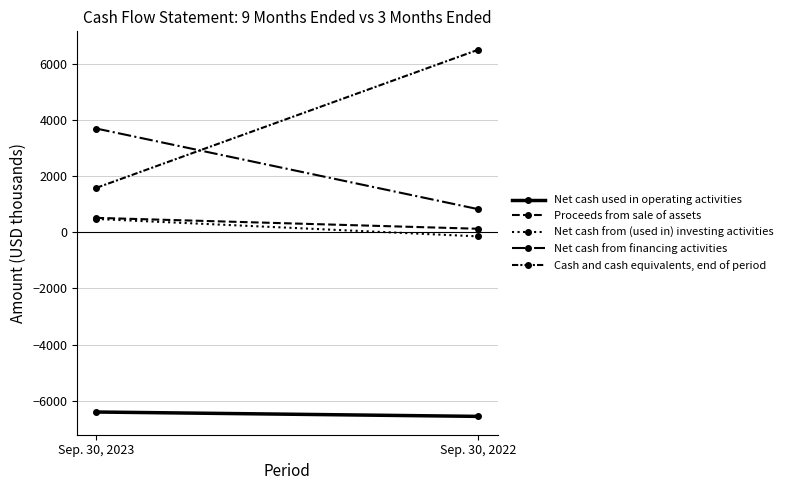

Reading right to left, what are all the values shown in this chart?

Net cash used in operating activities: -6557	-6401
Proceeds from sale of assets: 125	514
Net cash from (used in) investing activities: -146	474
Net cash from financing activities: 822	3694
Cash and cash equivalents, end of period: 6504	1583